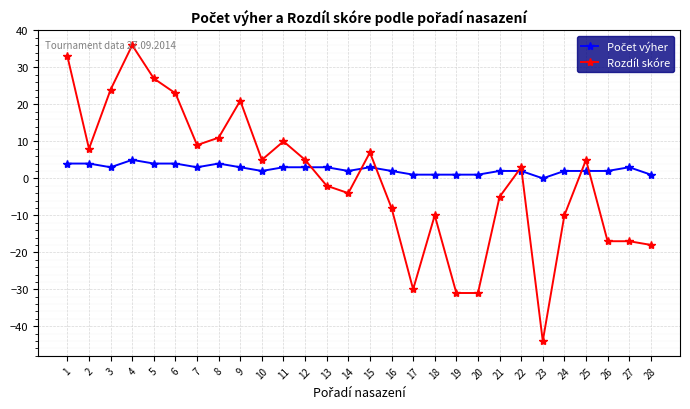

What is the difference between the second highest and minimum values in the Rozdíl skóre series?

77